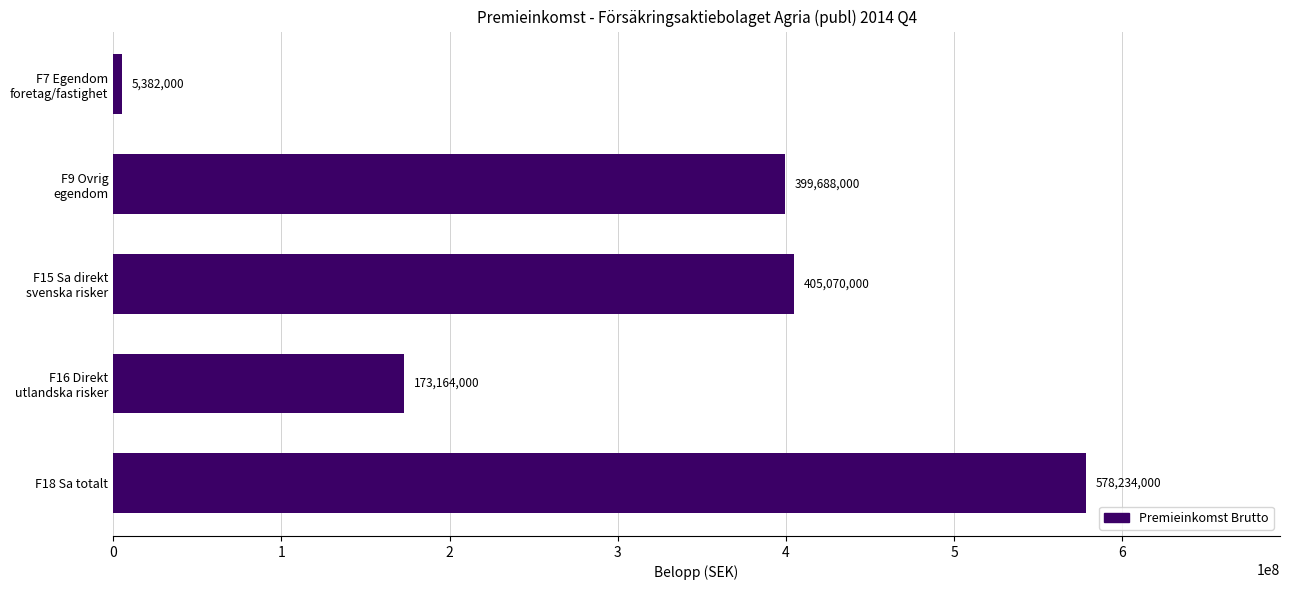

Which category has the highest value across all series?

F18 Sa totalt